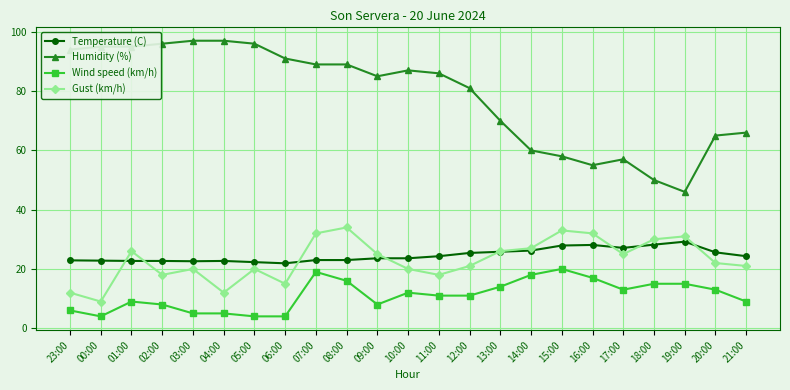

Is it true that Humidity (%) equals 66.0 at 21:00?

True